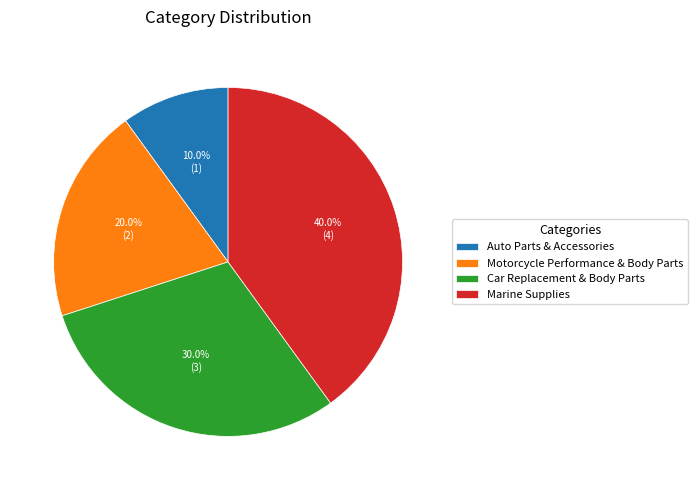

What percentage is the Motorcycle Performance & Body Parts slice, to the nearest percent?

20%